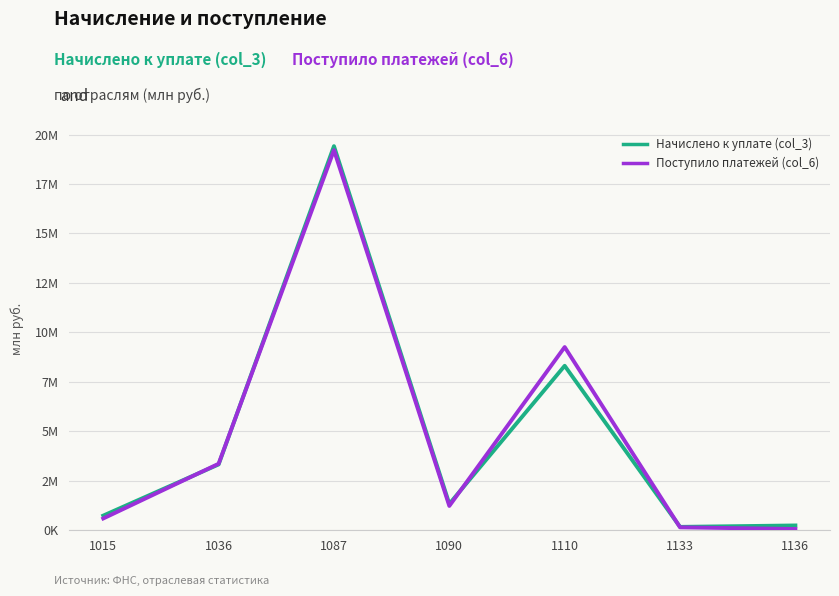

Reading left to right, list all the values displayed in this chart.

Начислено к уплате (col_3): 1015=741533	1036=3327657	1087=19413745	1090=1333205	1110=8313107	1133=171332	1136=243431
Поступило платежей (col_6): 1015=596535	1036=3361447	1087=19210720	1090=1230185	1110=9260059	1133=148062	1136=65323